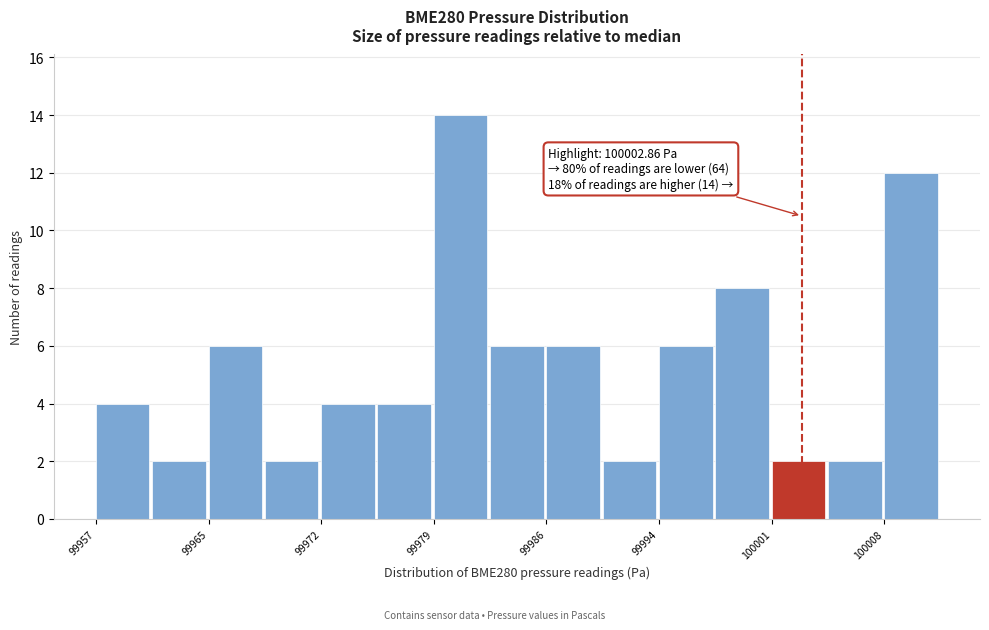

Around what value on the x-axis is the tallest bar? Give the approximate position of its centre, as read against the axis.

99981